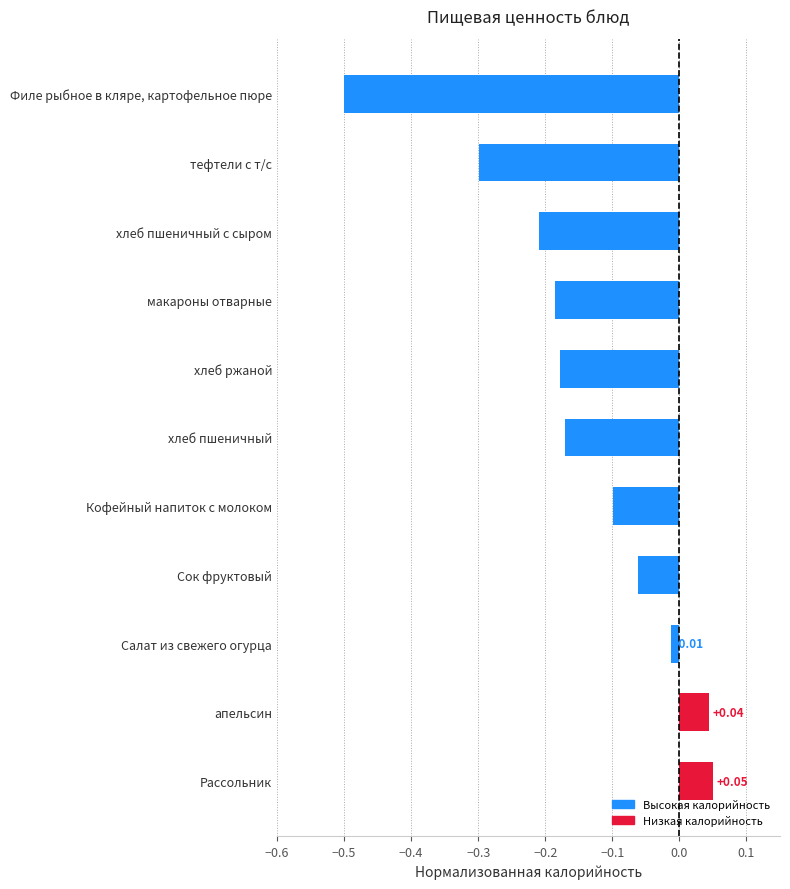

Does the chart contain any negative values?

Yes